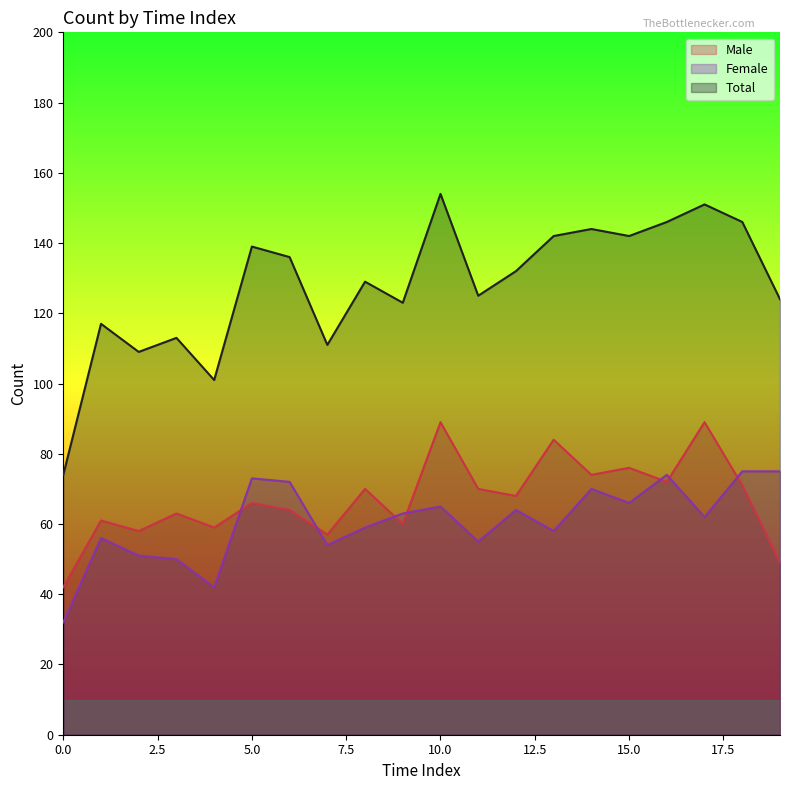

Reading right to left, what are all the values shown in this chart?

Male: 19=49	18=71	17=89	16=72	15=76	14=74	13=84	12=68	11=70	10=89	9=60	8=70	7=57	6=64	5=66	4=59	3=63	2=58	1=61	0=42
Female: 19=75	18=75	17=62	16=74	15=66	14=70	13=58	12=64	11=55	10=65	9=63	8=59	7=54	6=72	5=73	4=42	3=50	2=51	1=56	0=32
Total: 19=124	18=146	17=151	16=146	15=142	14=144	13=142	12=132	11=125	10=154	9=123	8=129	7=111	6=136	5=139	4=101	3=113	2=109	1=117	0=74